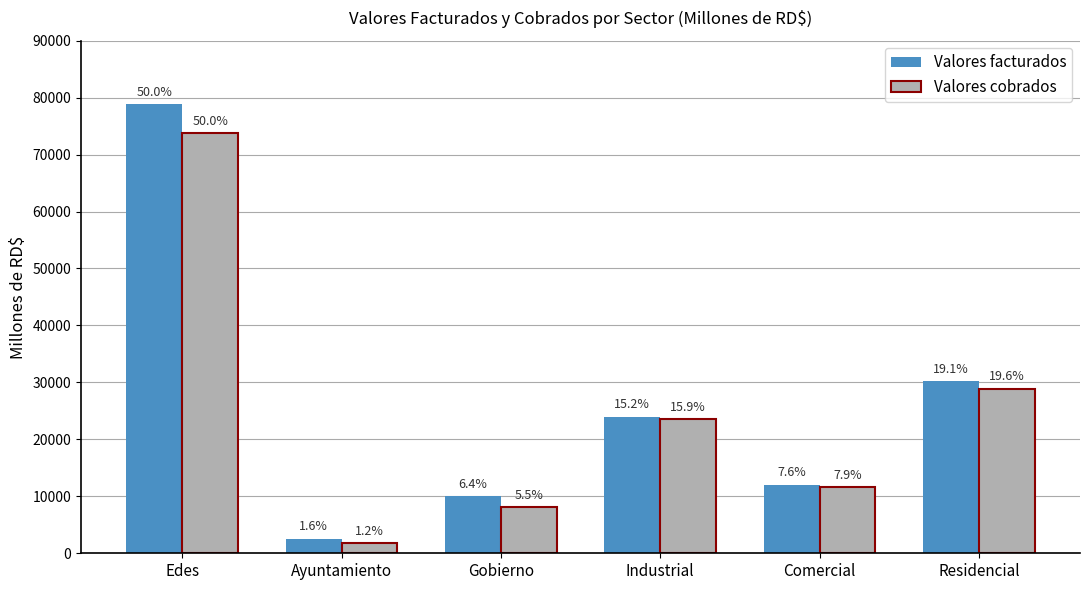

Does the chart contain stacked bars?

No